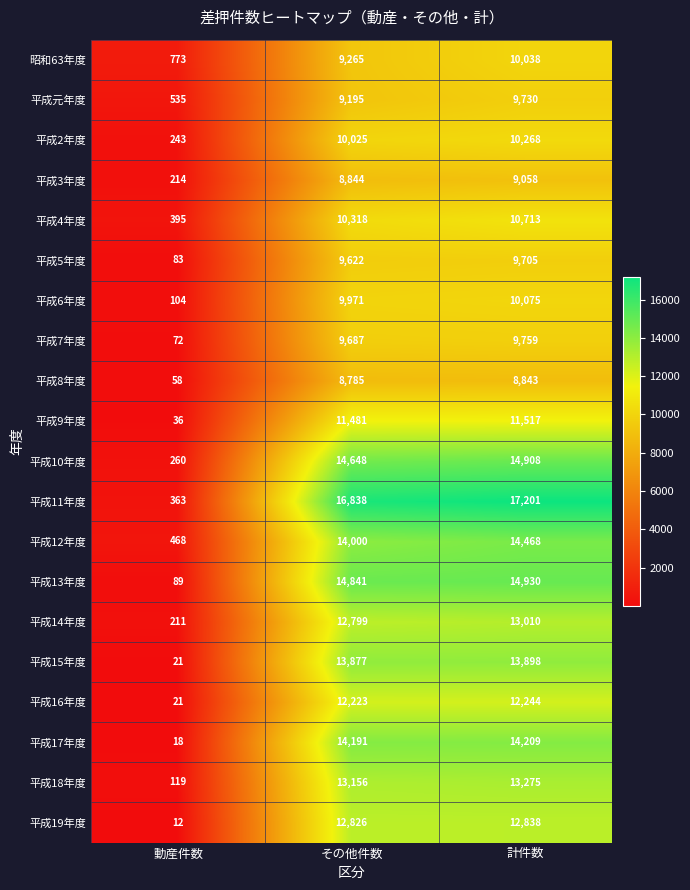

What is the average value of the 平成17年度 series?

9473